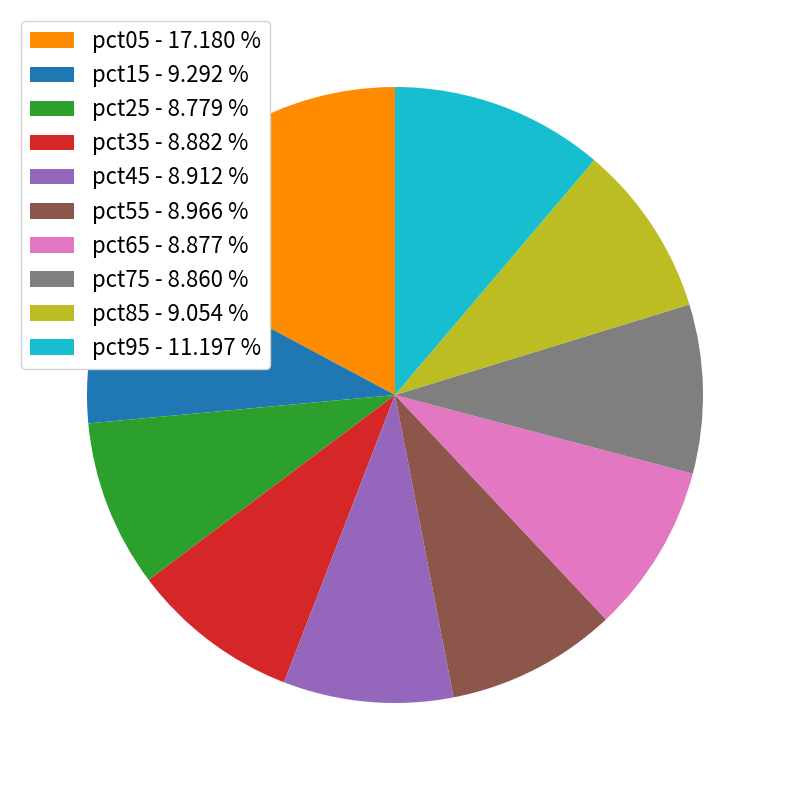

Combined, do pct95 - 11.197 % and pct45 - 8.912 % account for over 50%?

No